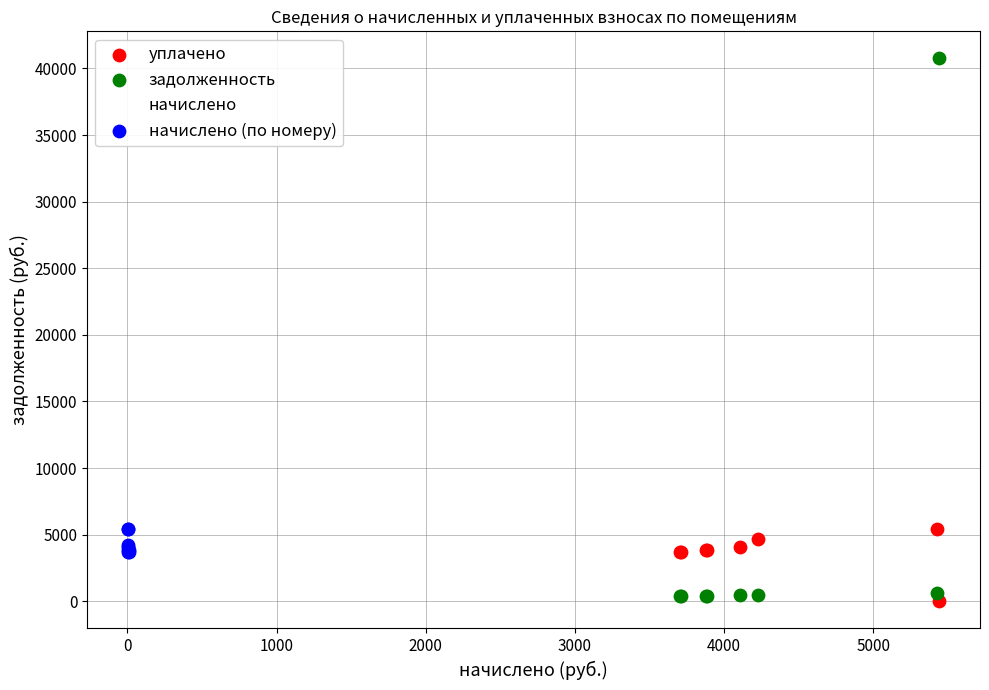

Which series has the largest Y range (max minus min)?

задолженность